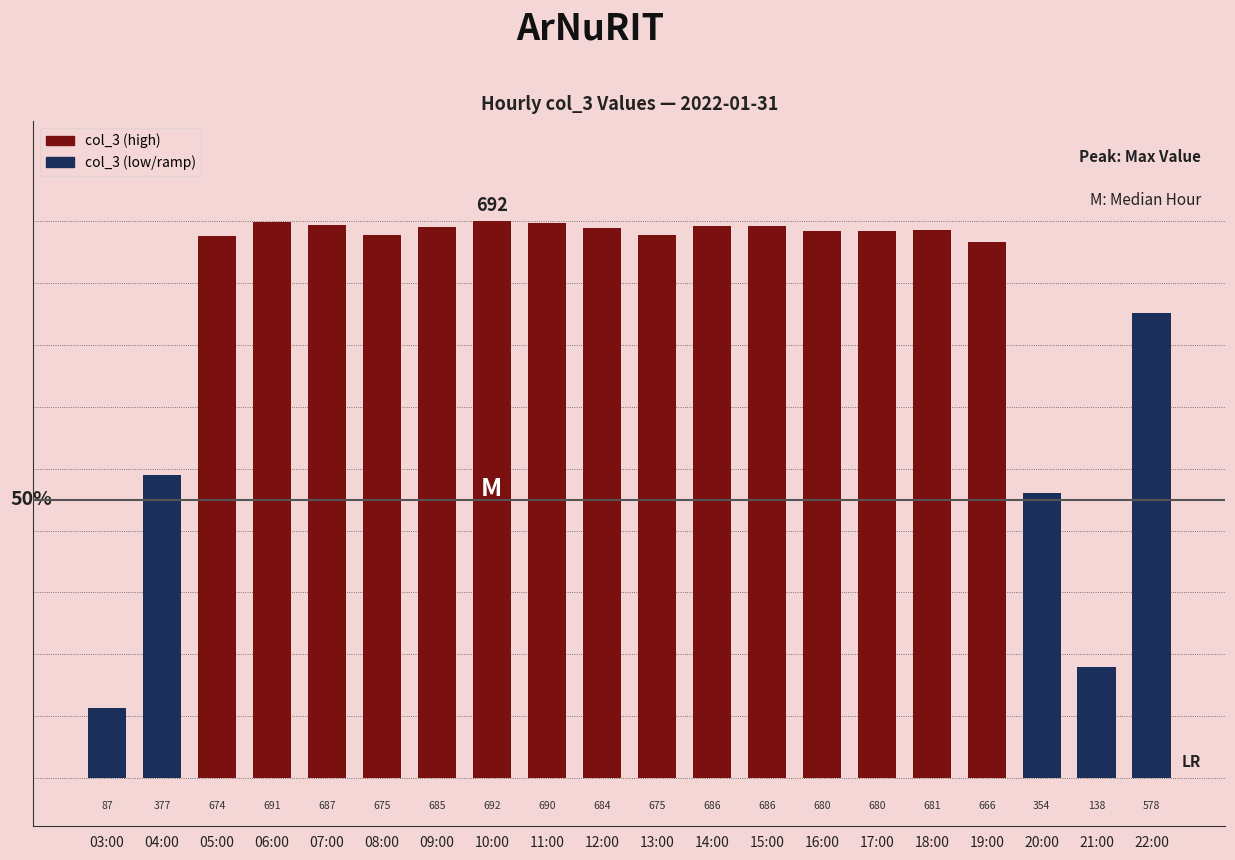

What is the maximum value shown in the chart?

692